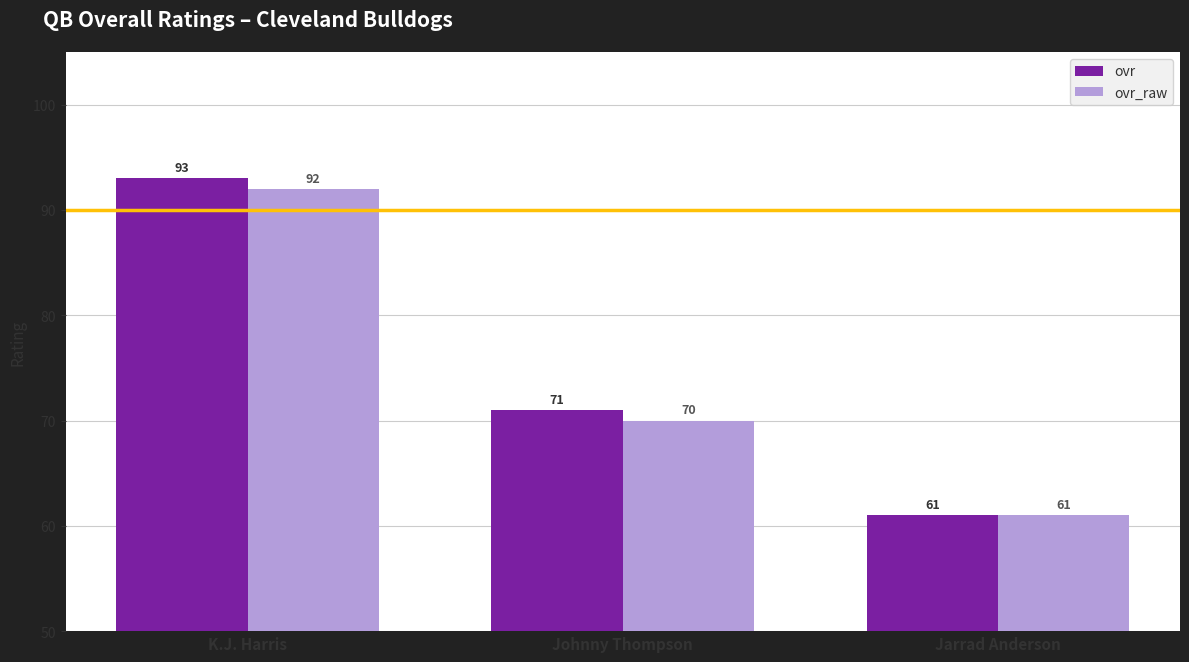

How many groups of bars are there?

3